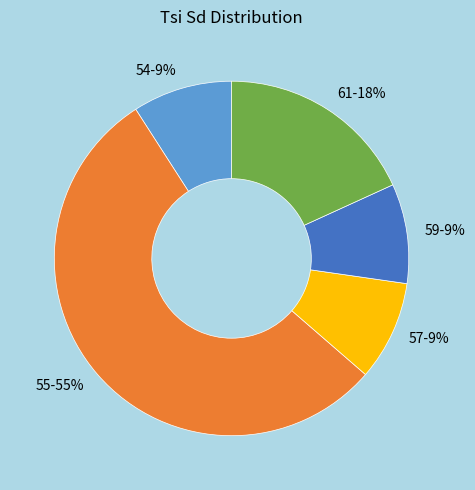

Is it true that 57 is 9% of the pie?

True